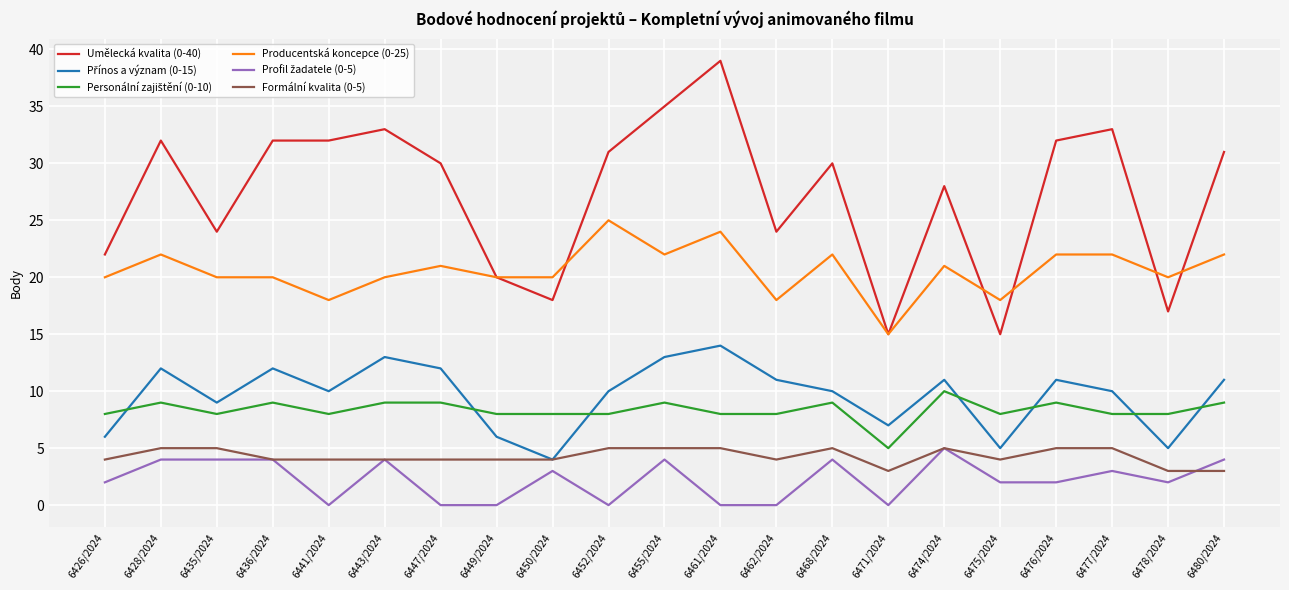

Which series has the widest spread of values?

Umělecká kvalita (0-40)